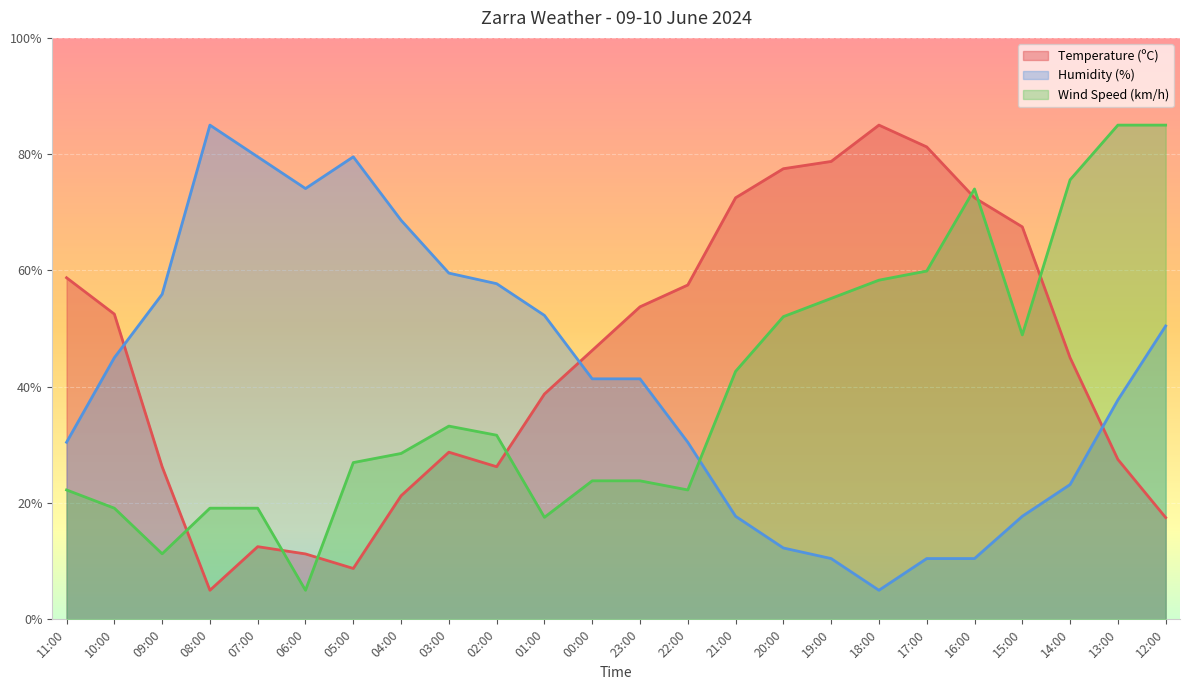

Between which two adjacent categories do Humidity (%) and Temperature (ºC) first intersect?

10:00 and 09:00